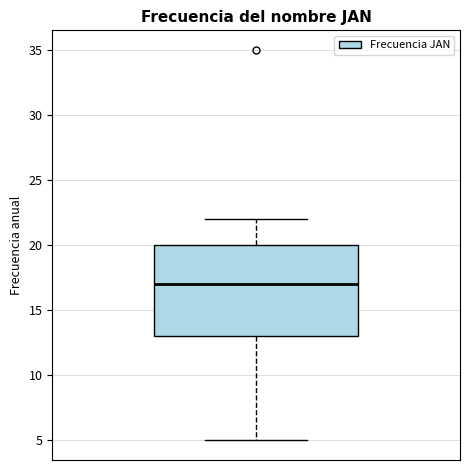

Read this box plot against the y-axis: the position of the median line, the range covered by the box, and the ends of both whiskers. The values are not printed on the chart, so give them approximately, as read against the axis.

median 17, box 13 to 20, whiskers 5 to 22